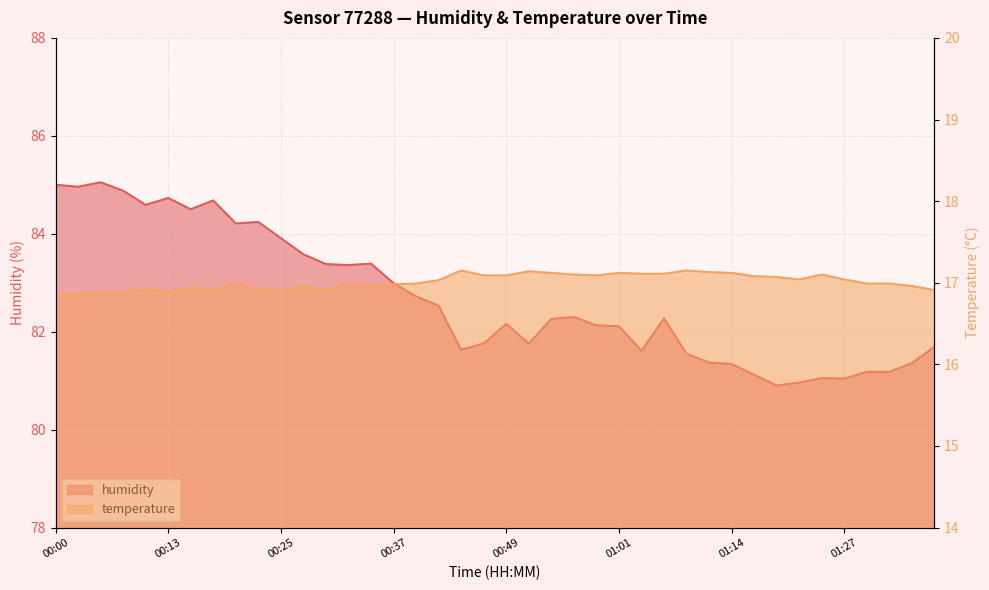

Does the chart display data point markers on the line(s)?

No